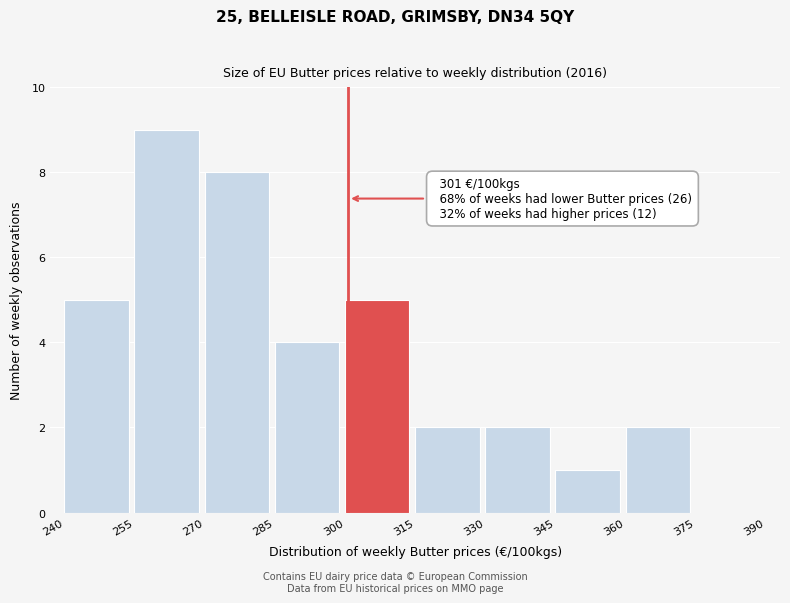

Which range on the x-axis has the tallest bar?

255 to 270